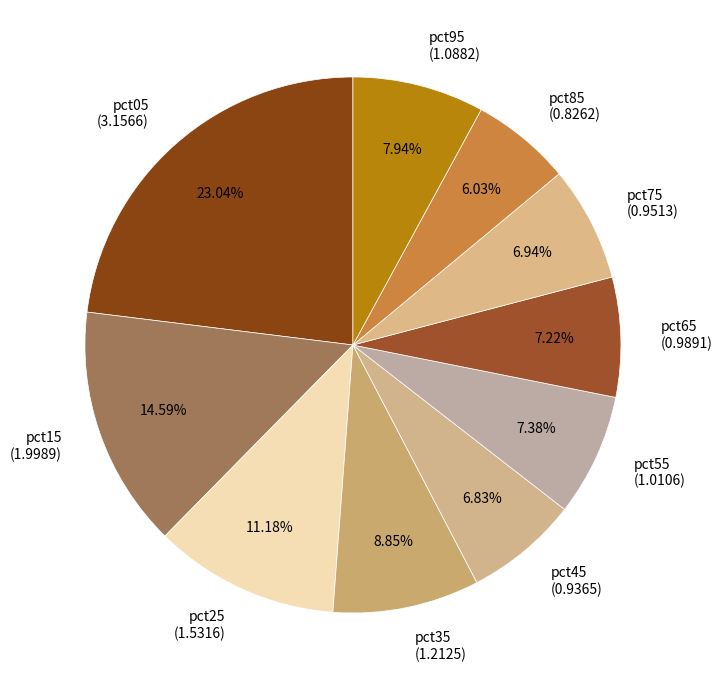

Does pct25 account for over 50% of the chart?

No